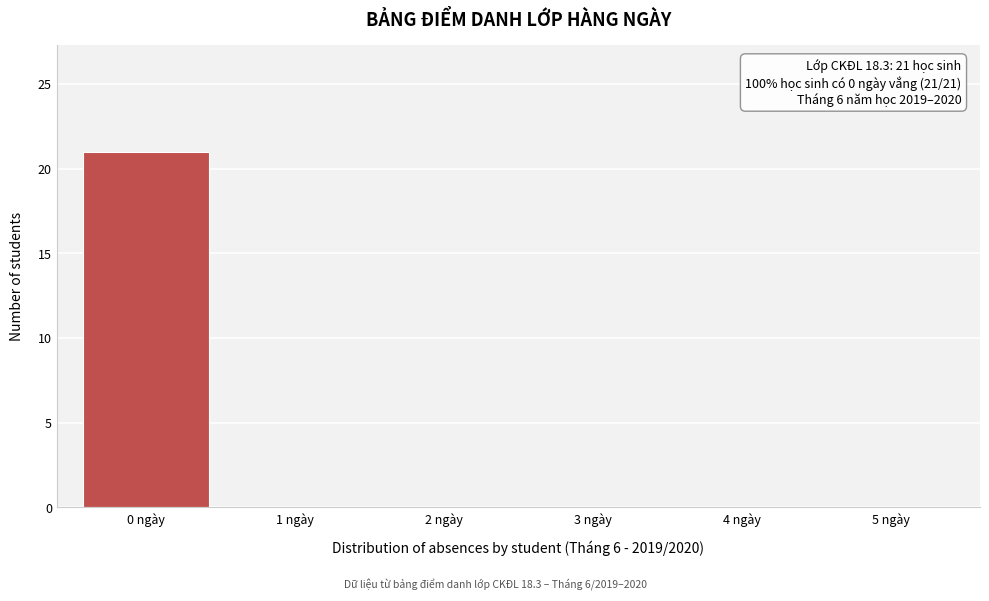

Reading right to left, transcribe all the data shown in this chart.

5 ngày=0	4 ngày=0	3 ngày=0	2 ngày=0	1 ngày=0	0 ngày=21